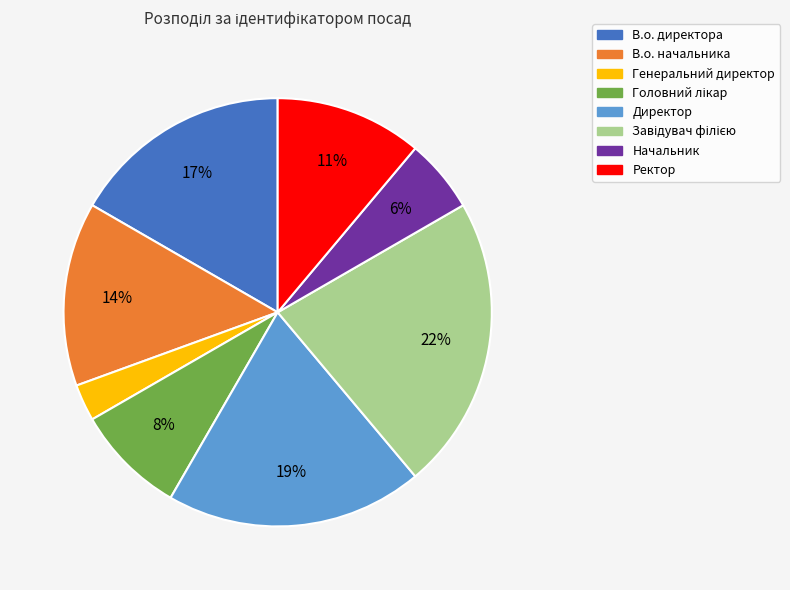

Do Начальник and В.о. начальника together represent more than half of the pie?

No